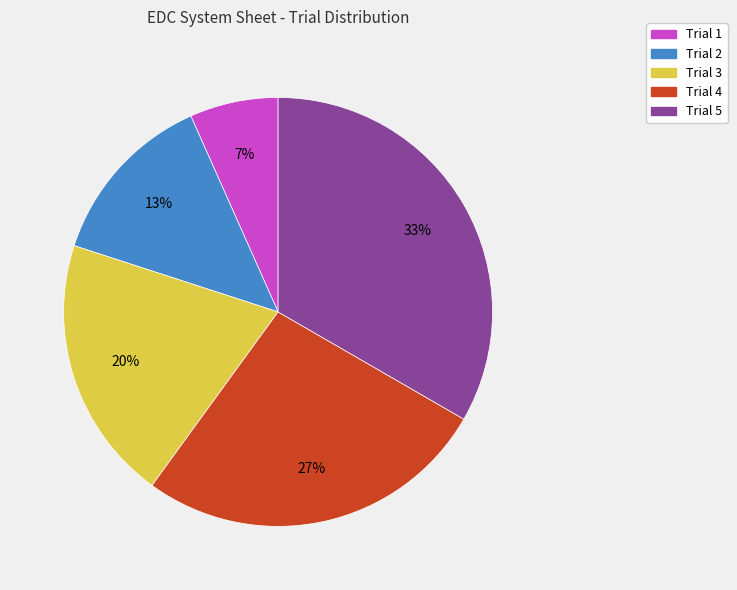

Is the sum of Trial 4 and Trial 1 greater than half?

No